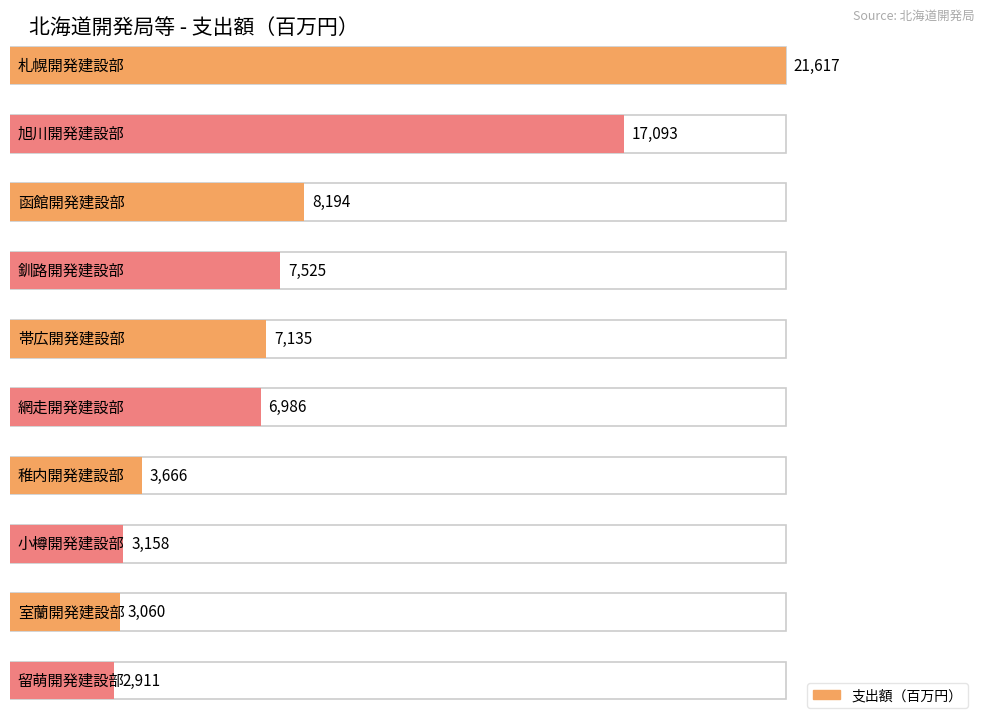

The value at 札幌開発建設部 is 21617. True or false?

True